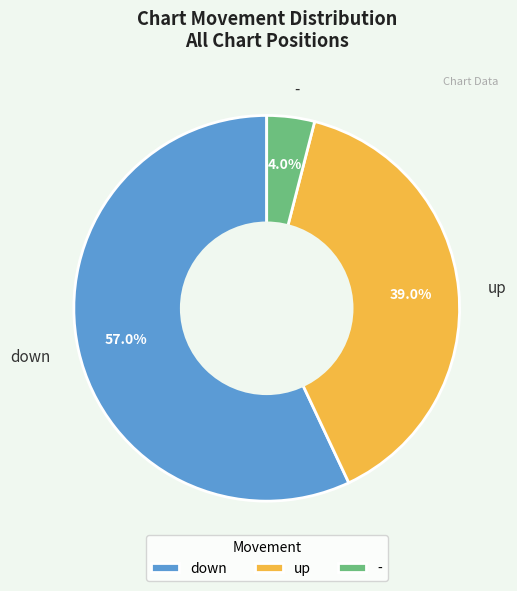

To the nearest percent, what is the difference between the largest and smallest slice percentages?

53%